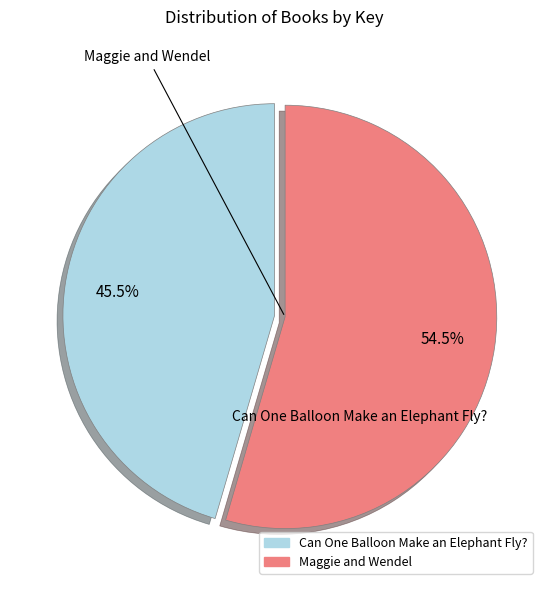

What is the largest slice in the pie chart?

Maggie and Wendel